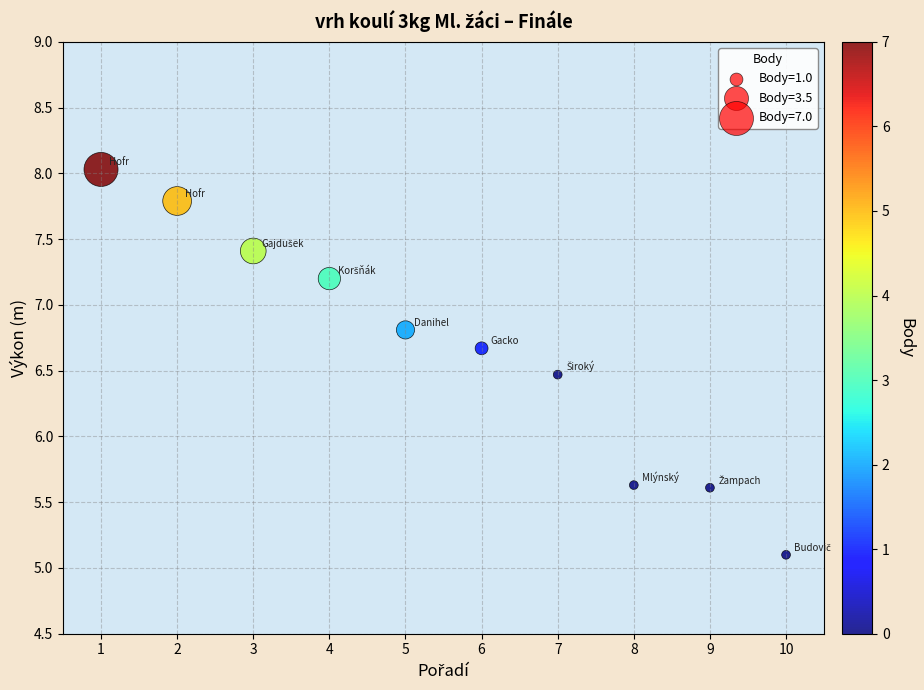

What is the range of Y values (max minus min)?

2.9